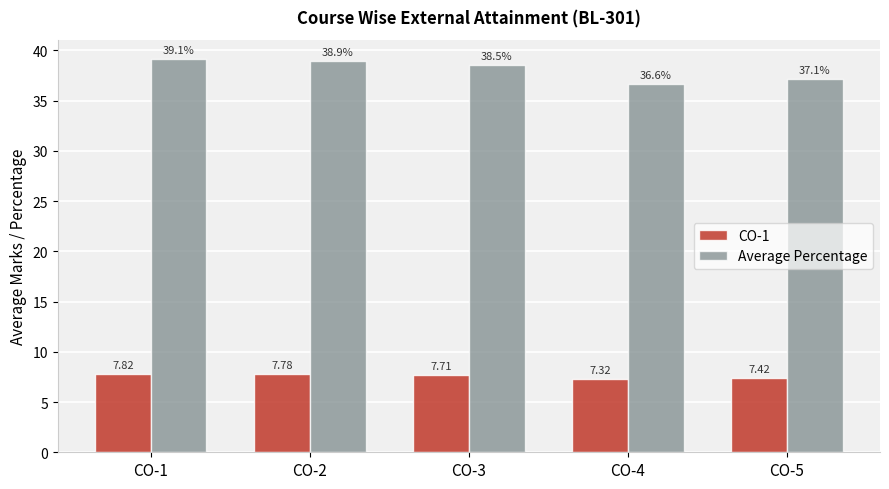

At which label is CO-1 closest to 7?

CO-4